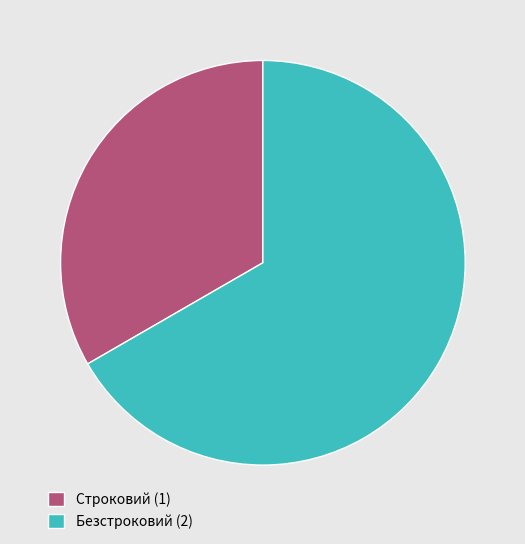

Count the number of slices in the pie.

2